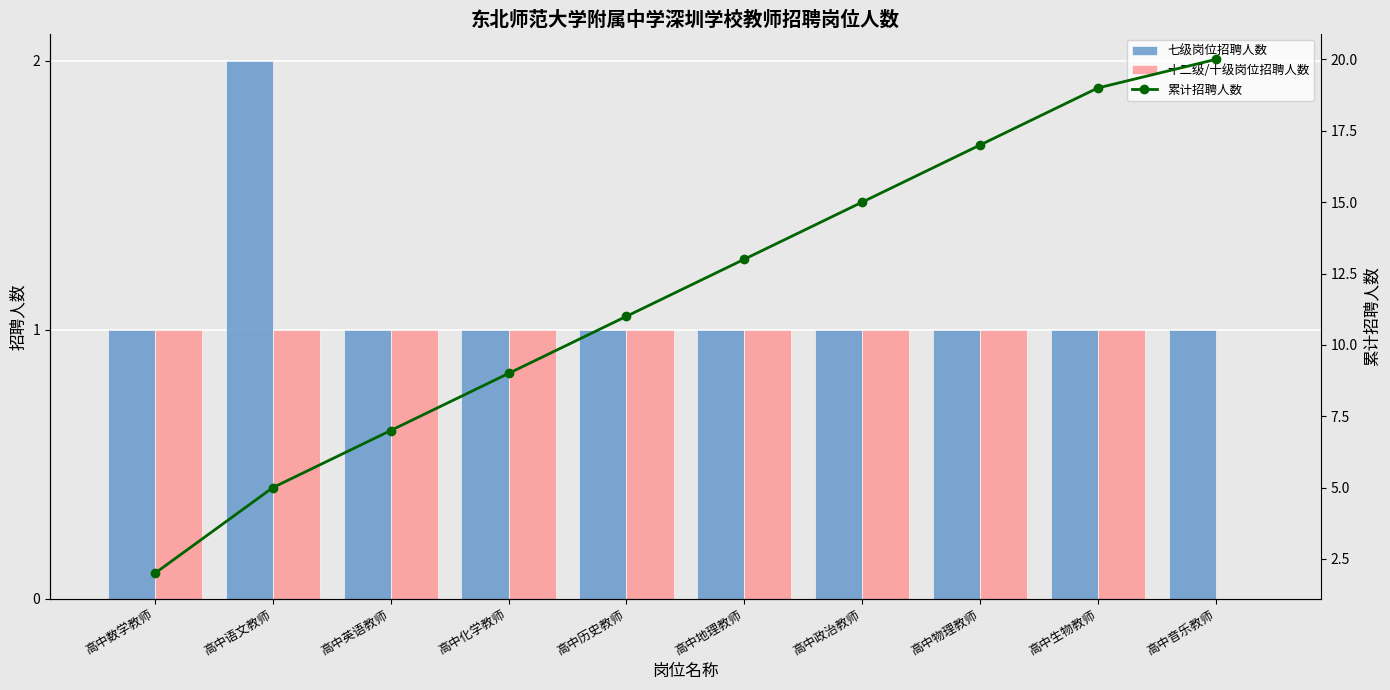

What are all the series names shown in the legend?

七级岗位招聘人数, 十二级/十级岗位招聘人数, 累计招聘人数